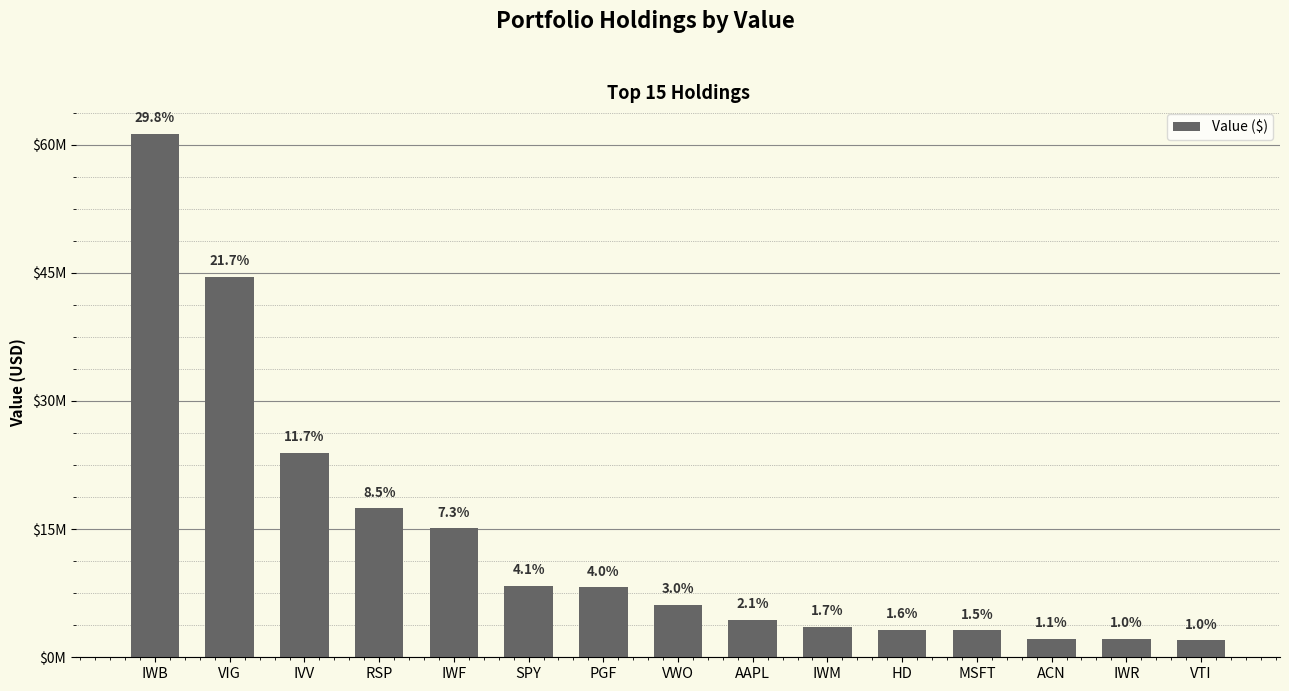

What position from the left is IWR?

14